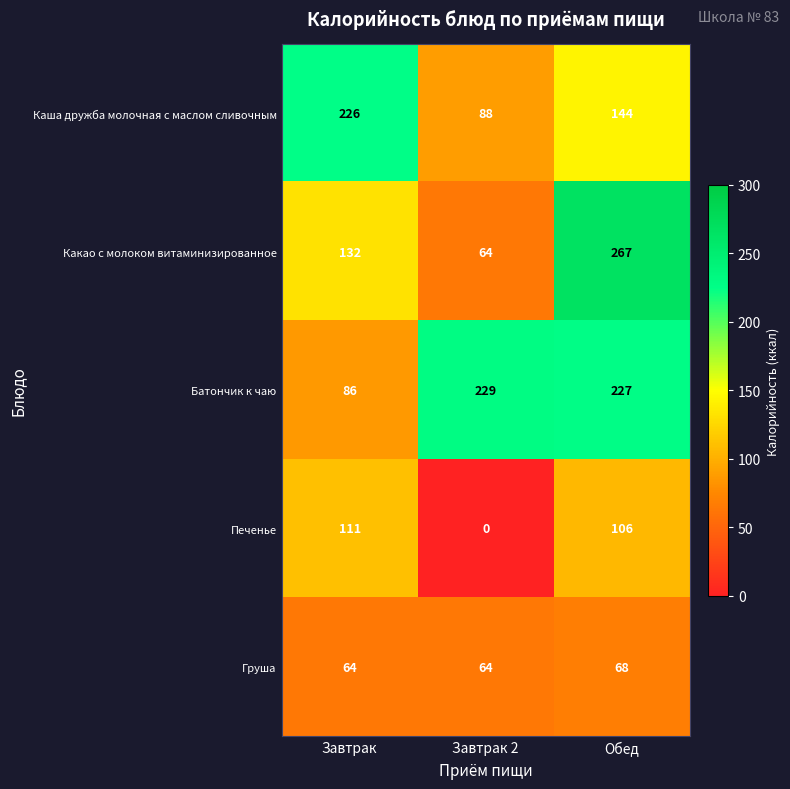

Reading left to right, what are all the values shown in this chart?

Каша дружба молочная с маслом сливочным: 226	88	144
Какао с молоком витаминизированное: 132	64	267
Батончик к чаю: 86	229	227
Печенье: 111	0	106
Груша: 64	64	68